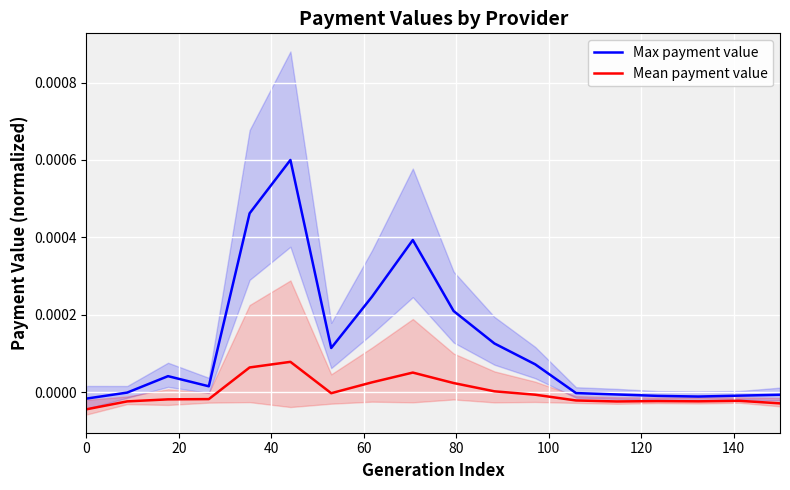

How many data points in Max payment value are less than 0?

8